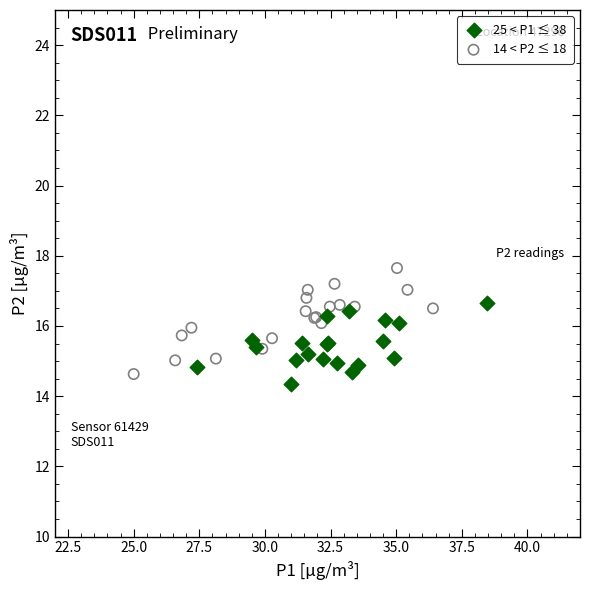

Which series reaches the maximum Y coordinate?

14 < P2 ≤ 18